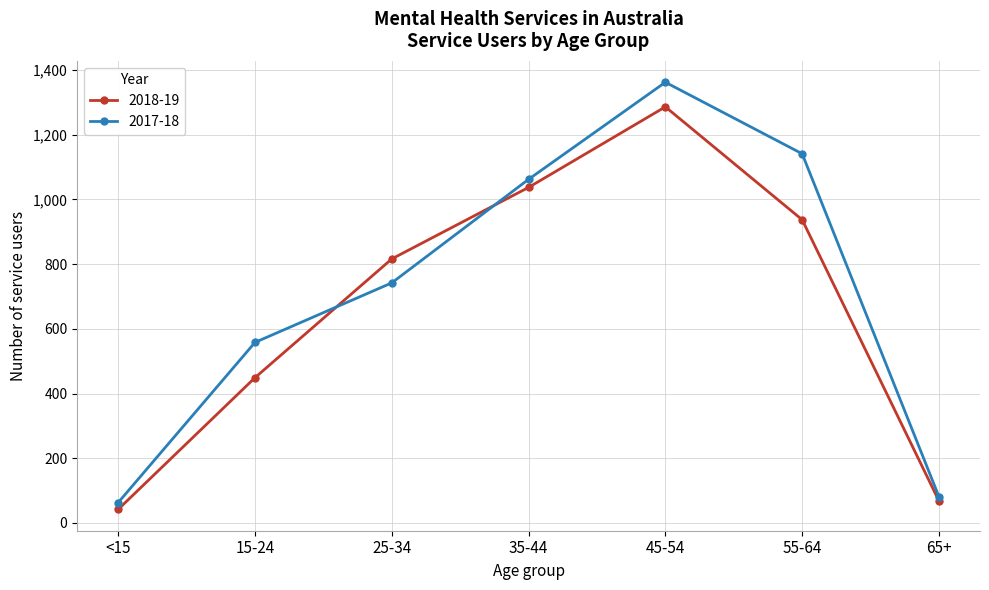

What are all the series names shown in the legend?

2018-19, 2017-18